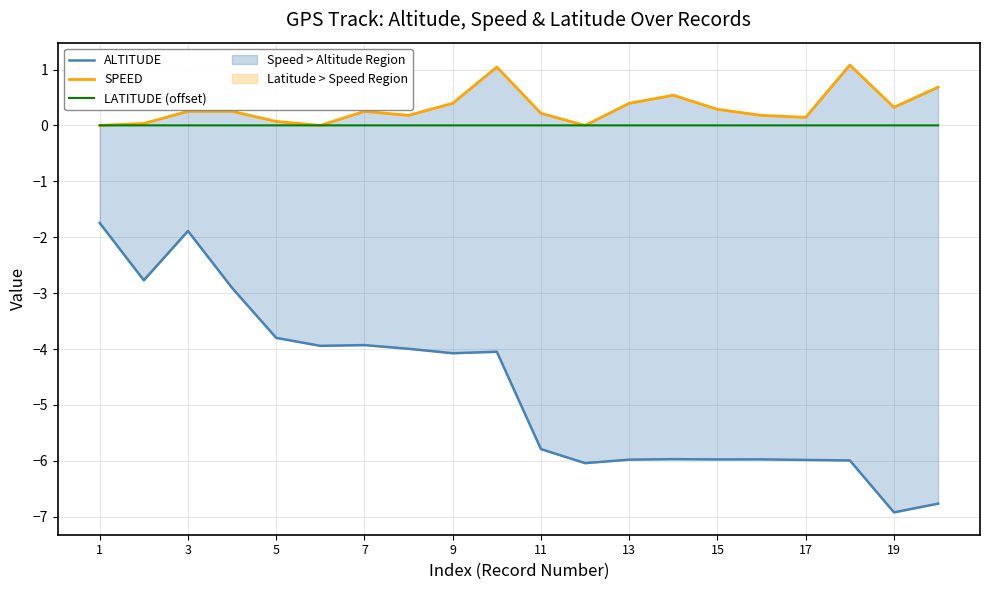

What is the lowest value of the ALTITUDE series?

-6.9